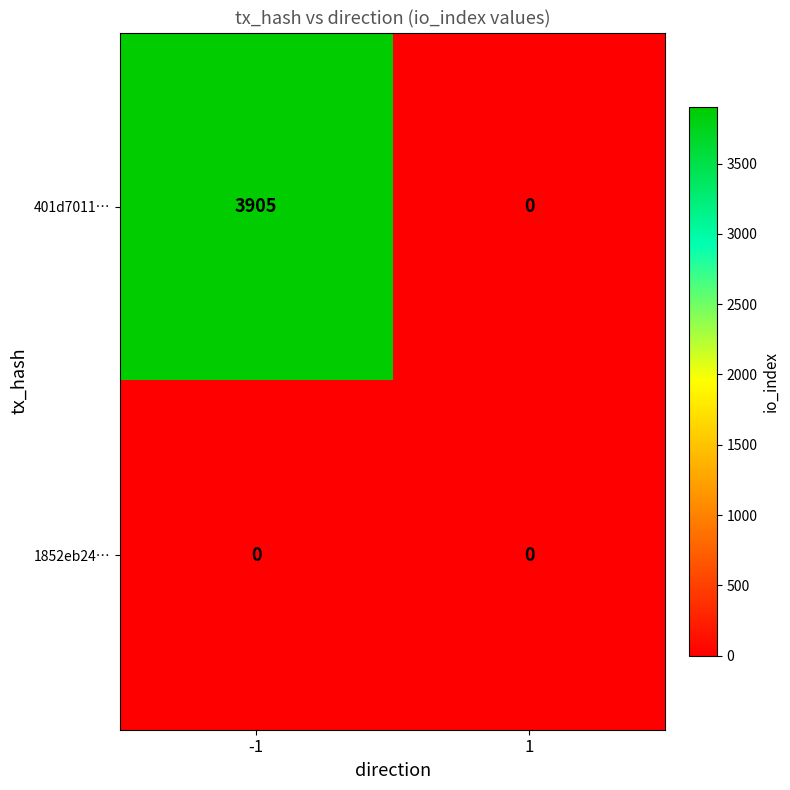

Rank the series by their maximum value, from lowest to highest.

1852eb24…, 401d7011…